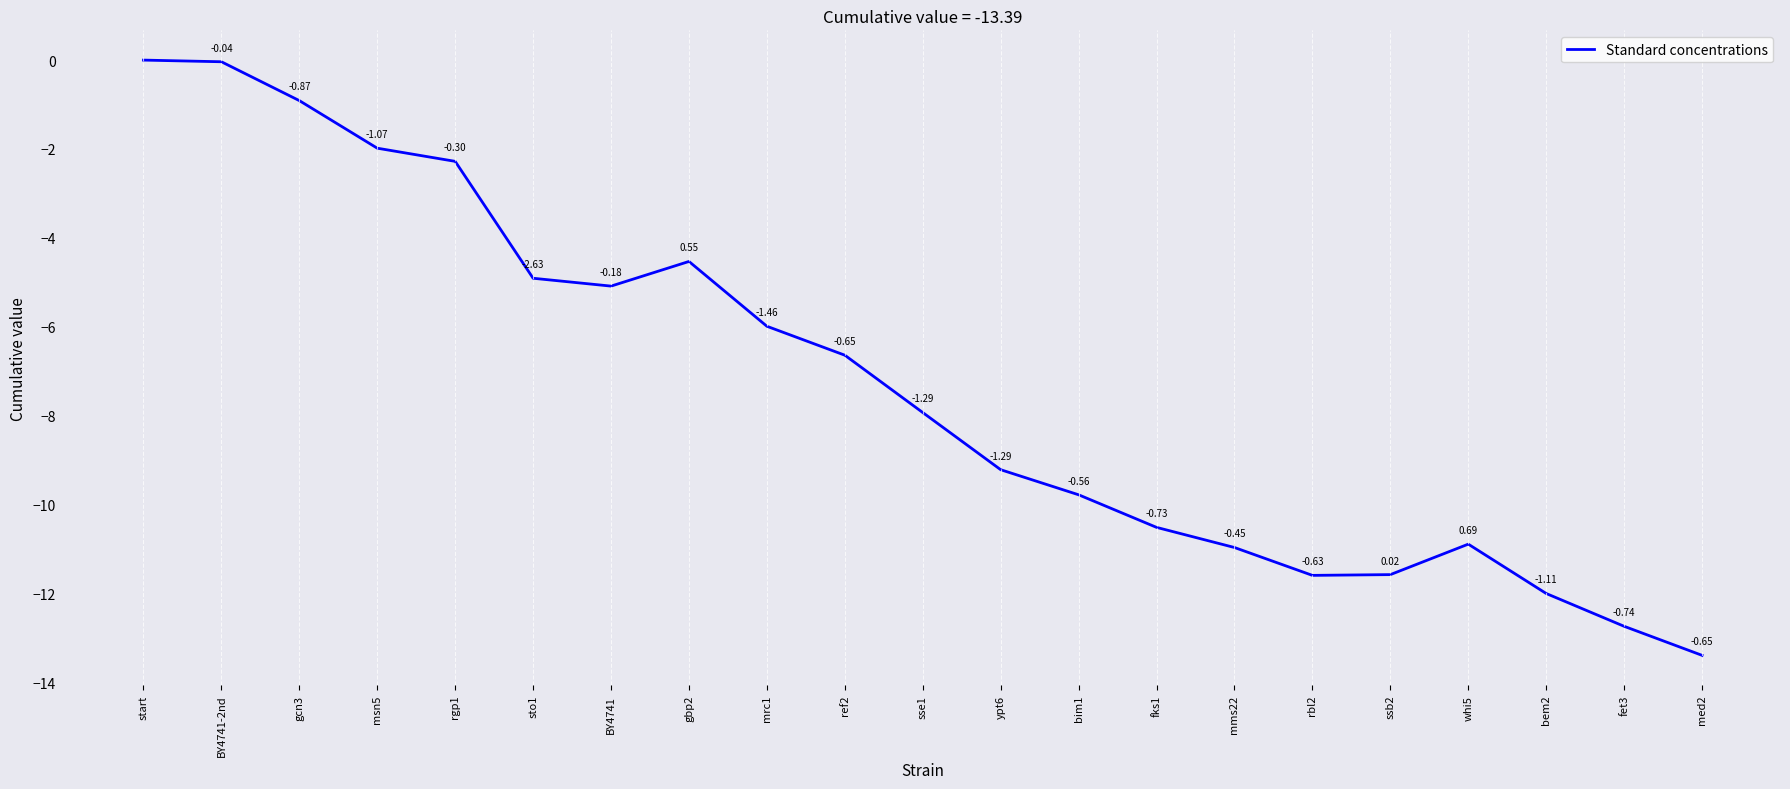

What is the minimum value shown in the chart?

-13.4